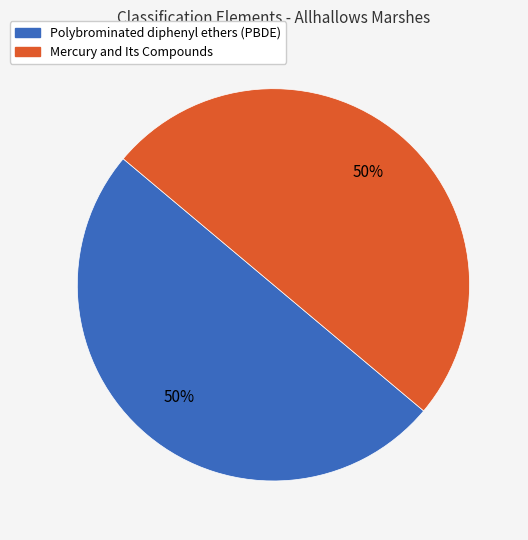

To the nearest percent, what is the average slice percentage?

50%